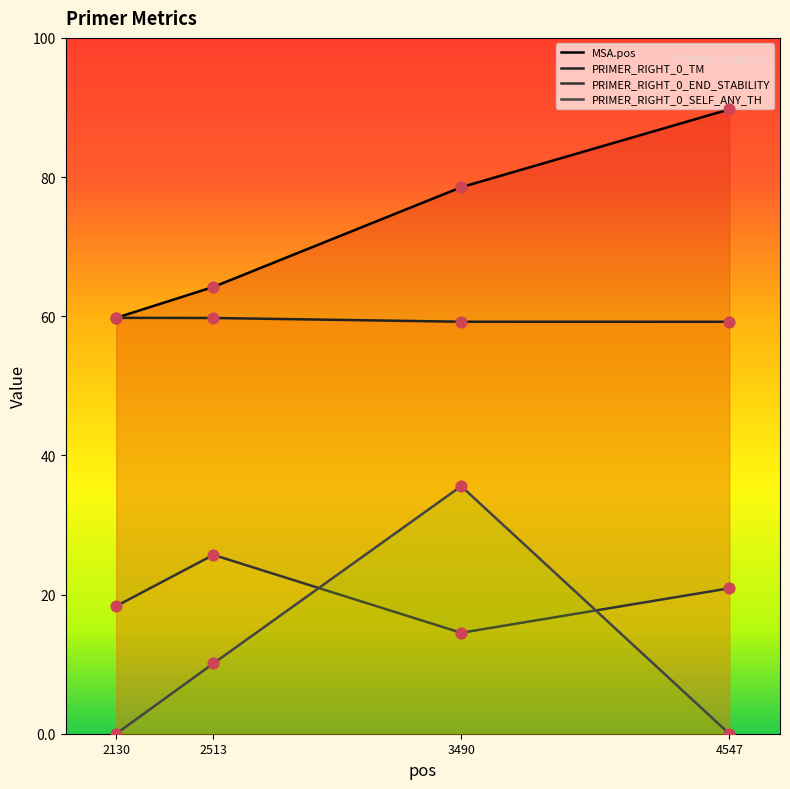

At which category is the sum across all series the highest?

3490